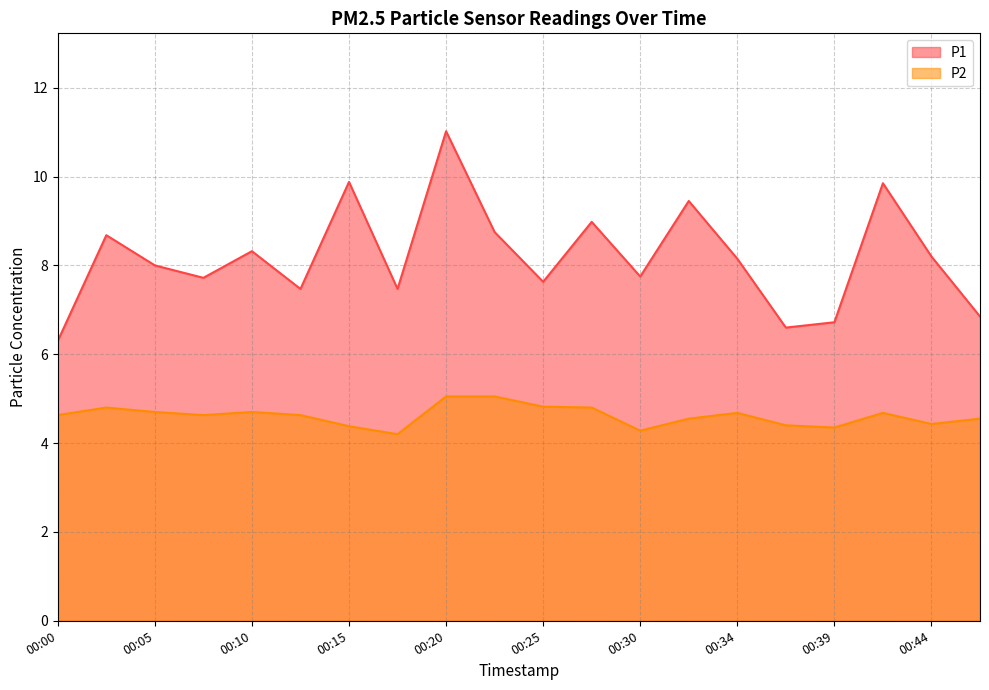

True or false: P1 and P2 cross at least once.

False